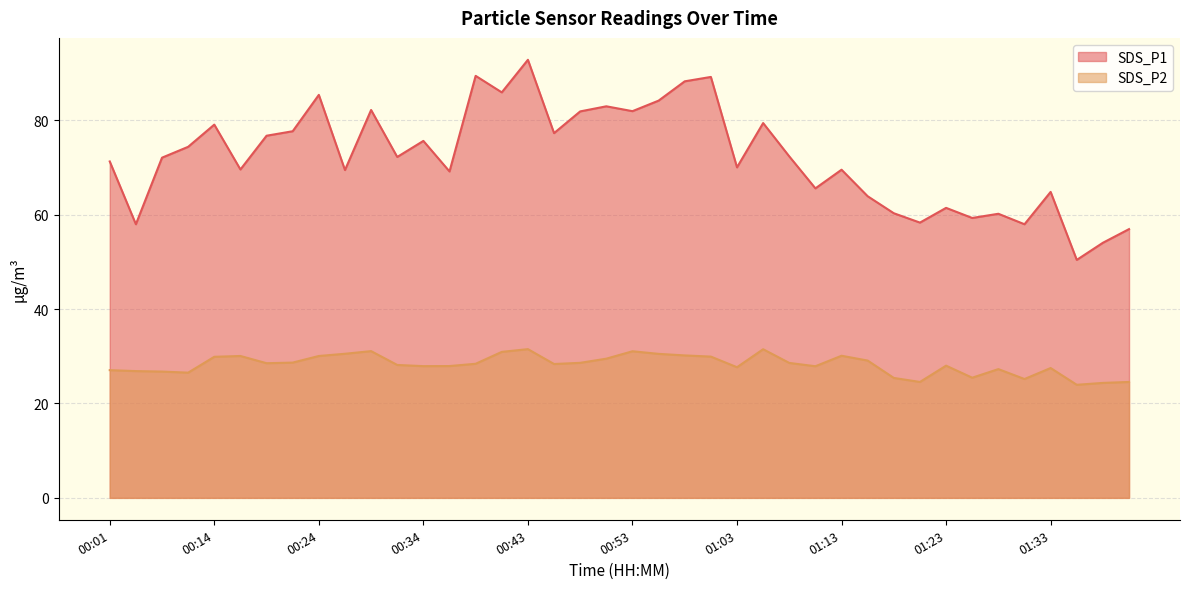

What is the minimum value shown in the chart?

23.9